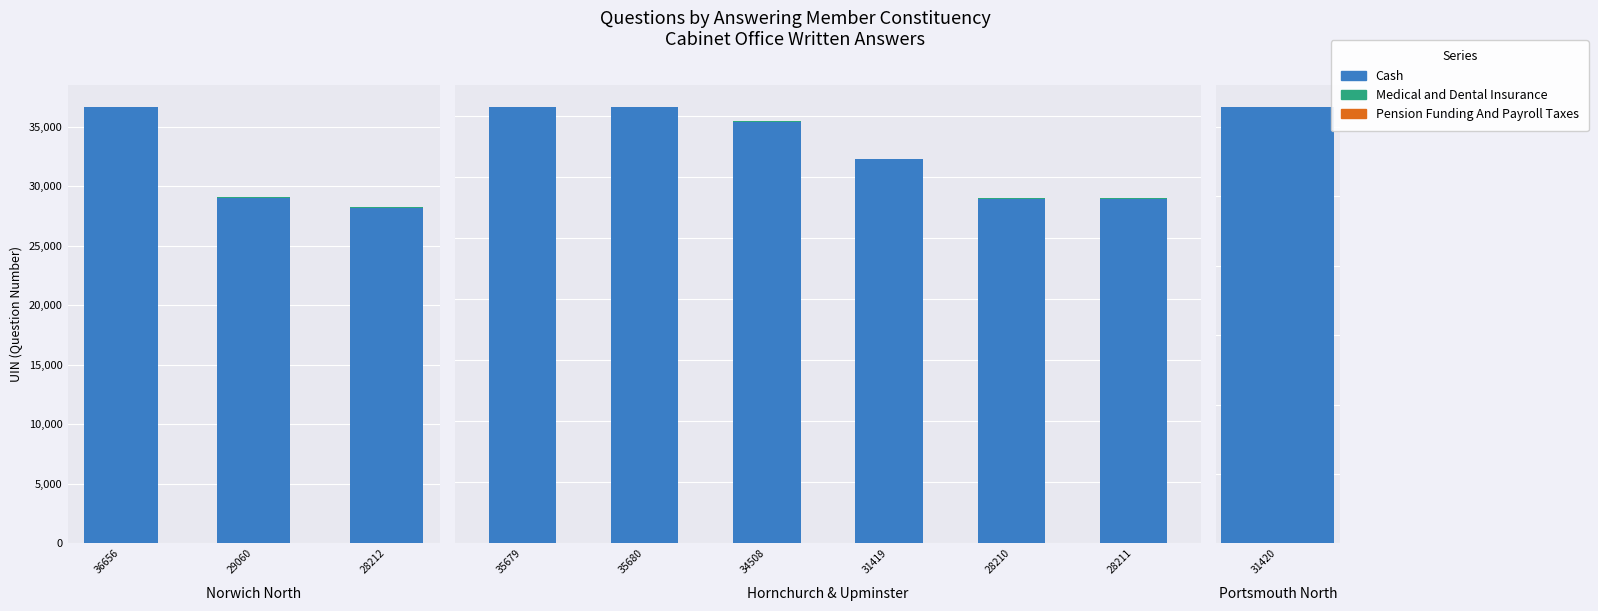

Which series changed the most between 35680 and 31419?

Cash